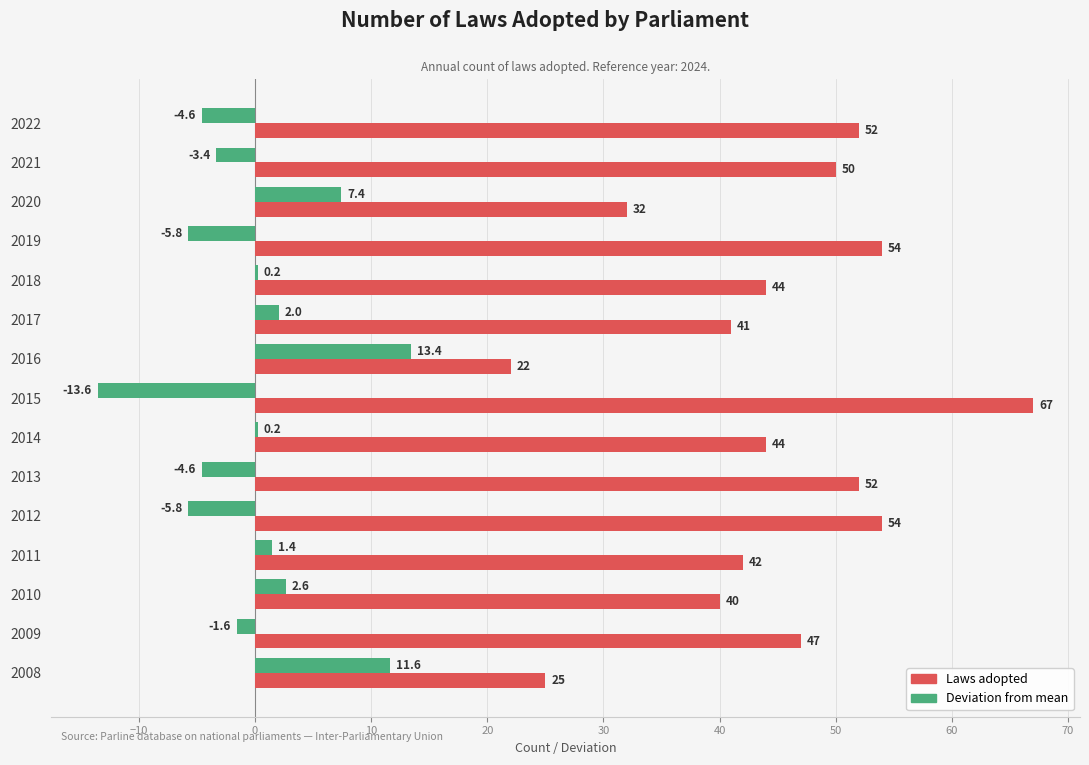

Which series has the largest total across all categories?

Laws adopted